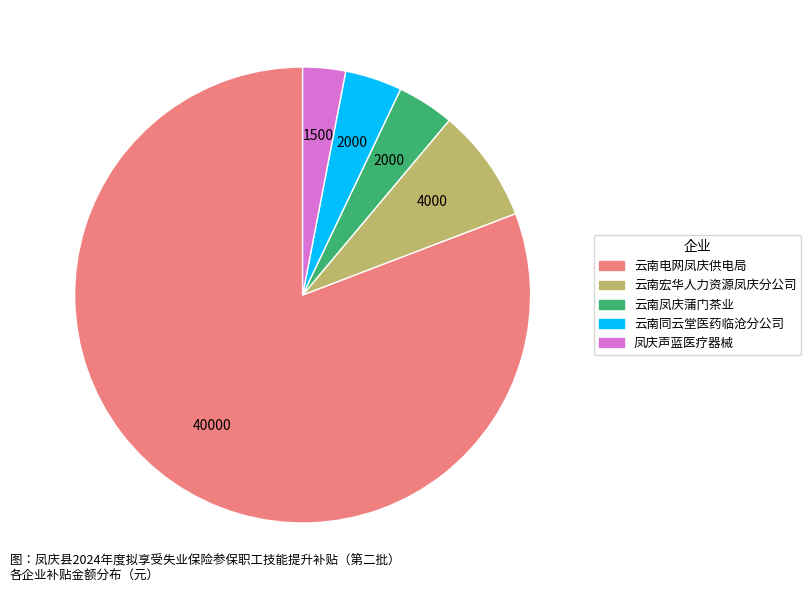

How many slices are in this pie chart?

5